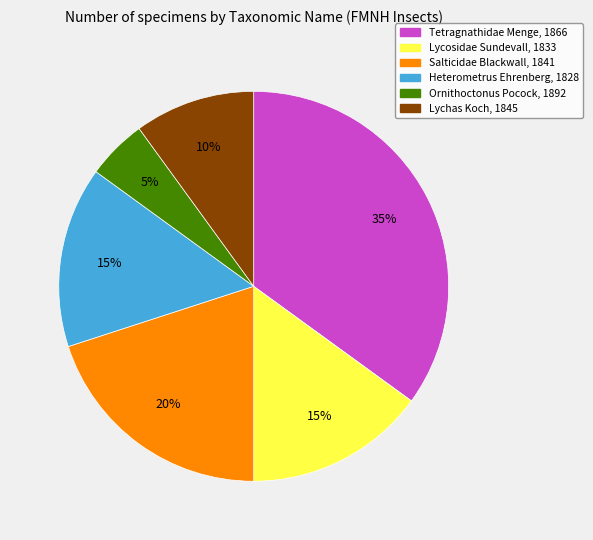

To the nearest percent, what portion does Ornithoctonus Pocock, 1892 represent?

5%